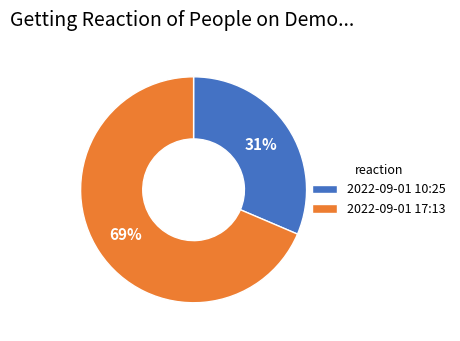

Which category has the smallest portion of the pie?

2022-09-01 10:25